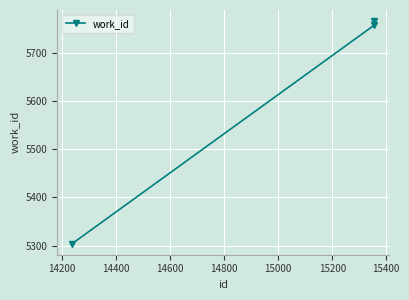

What is the greatest value displayed?

5766